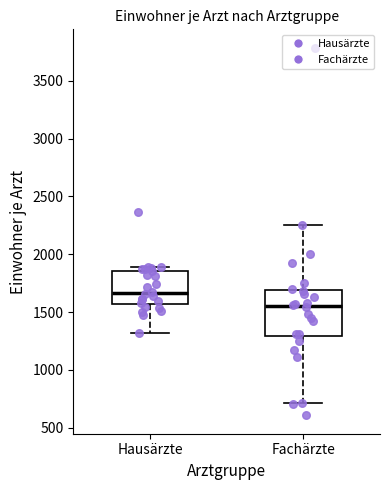

Where is the lower edge of the box for Hausärzte on the y-axis? The values are not printed on the chart, so give them approximately, as read against the axis.

1550